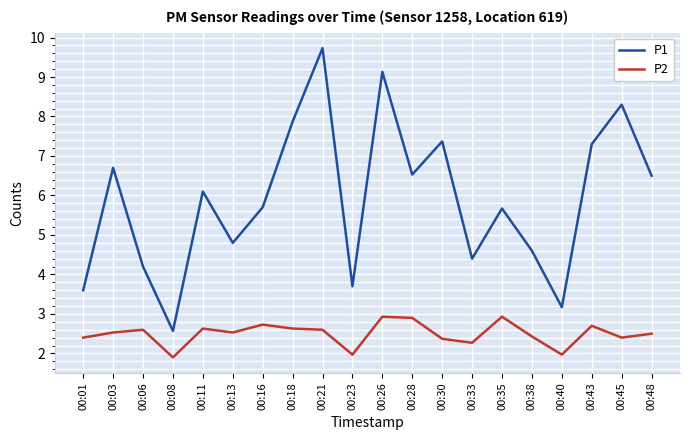

What is the difference between the maximum and second lowest values in the P1 series?

6.6